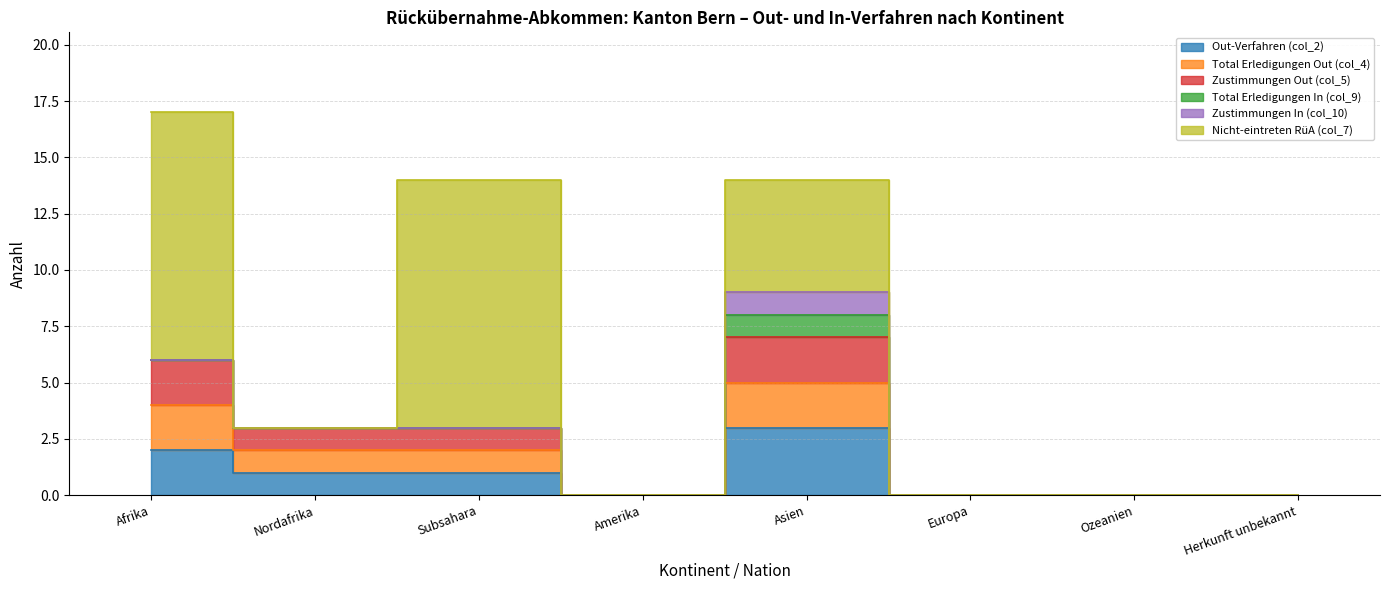

What is the label of the 6th point from the right?

Subsahara